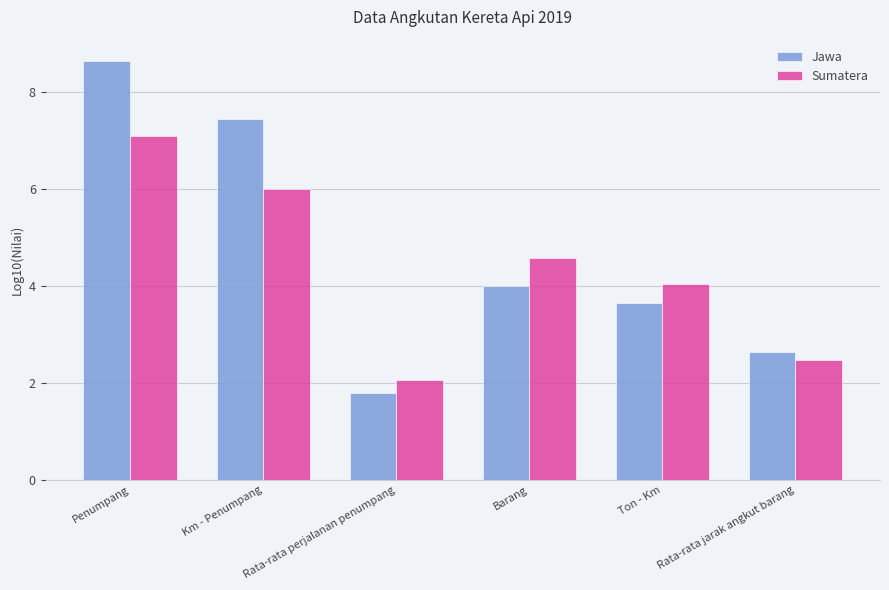

Which category has the highest value in the Jawa series?

Penumpang